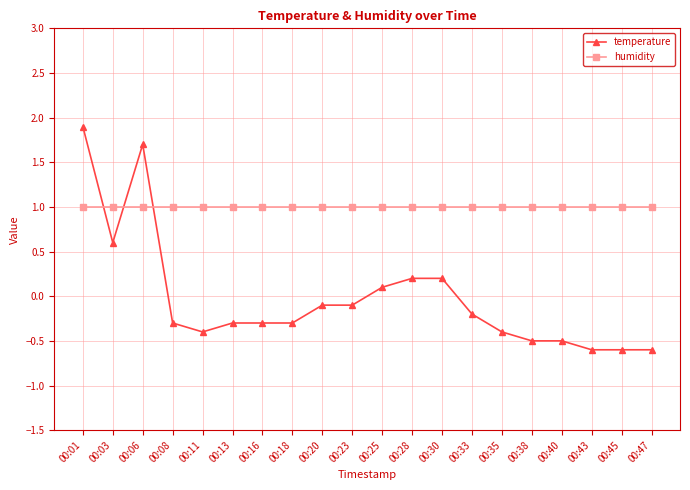

How many lines are shown in the chart?

2